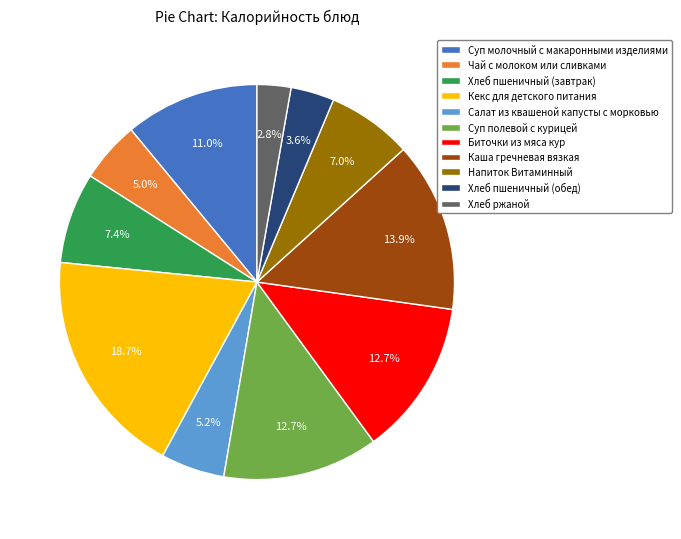

Which has a higher value, Чай с молоком или сливками or Биточки из мяса кур?

Биточки из мяса кур